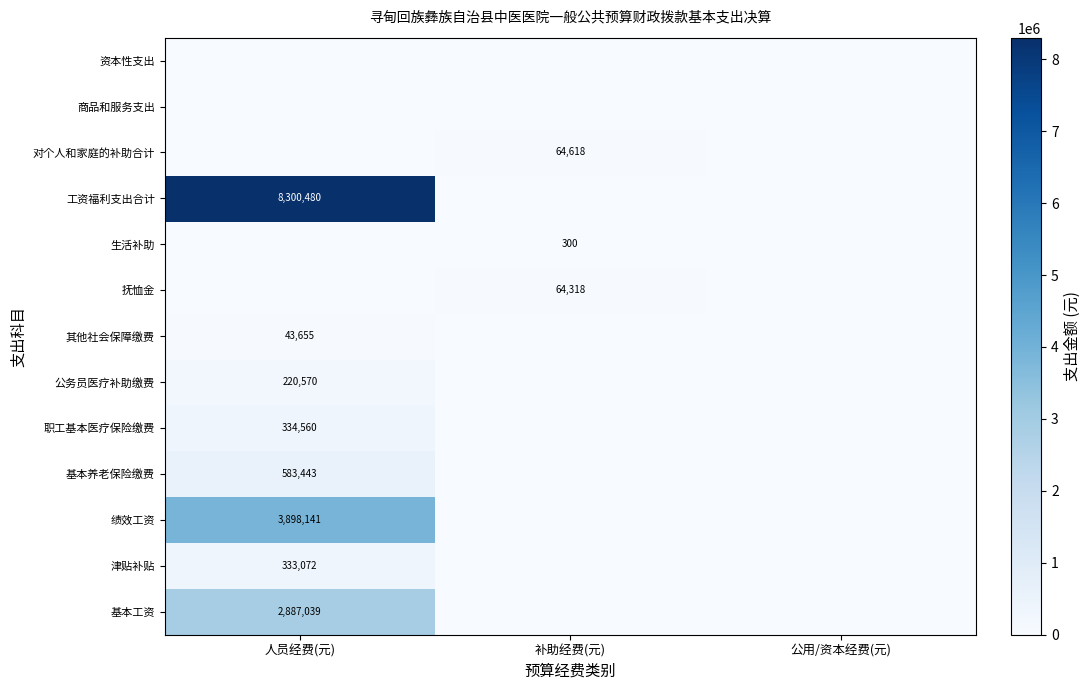

The value of 职工基本医疗保险缴费 at 人员经费(元) is 334560. True or false?

True